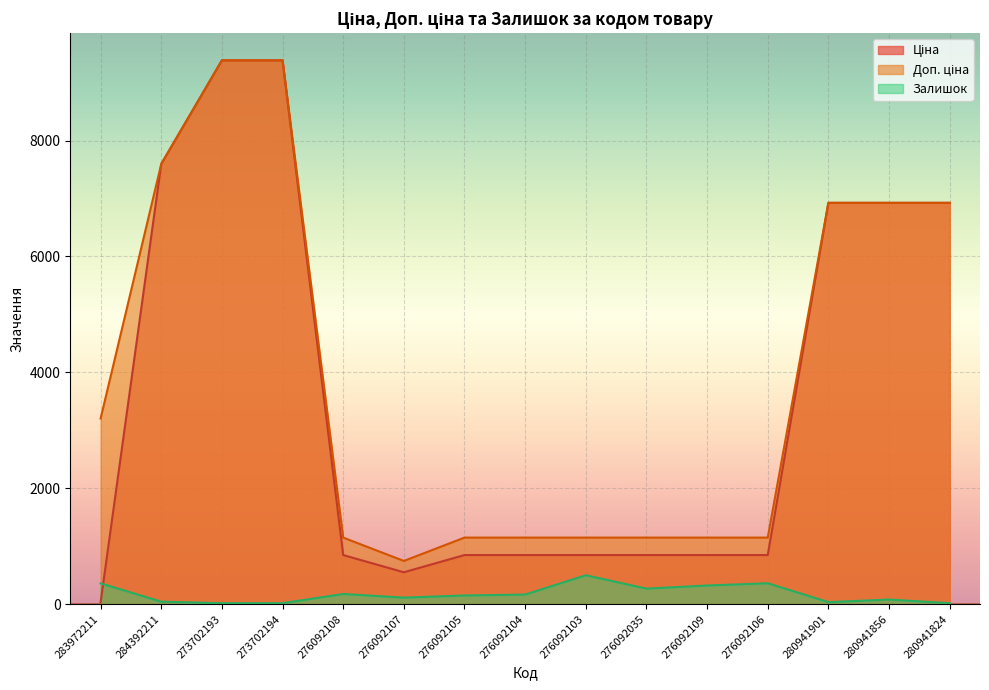

What is the value of the Доп. ціна point at the 3rd from the left?

9384.0